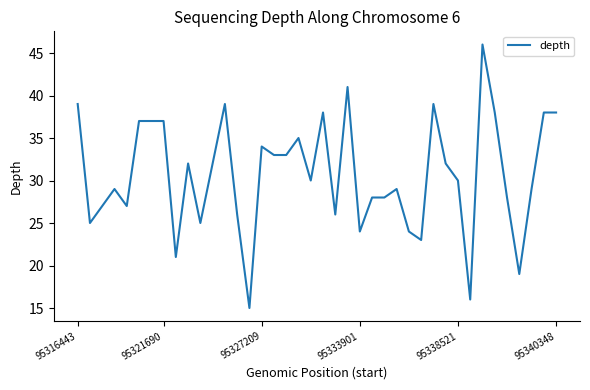

How many lines are shown in the chart?

1